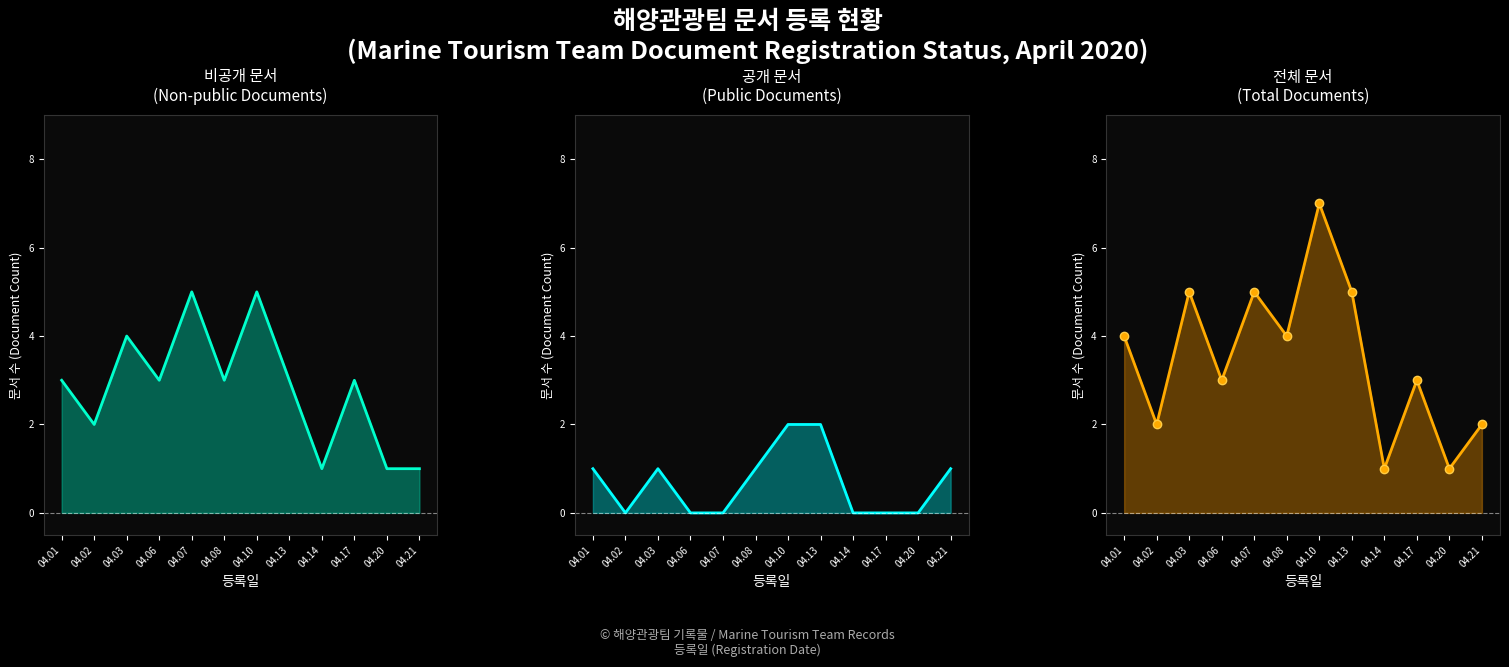

What is the sum of all 공개 (Public) values?

8